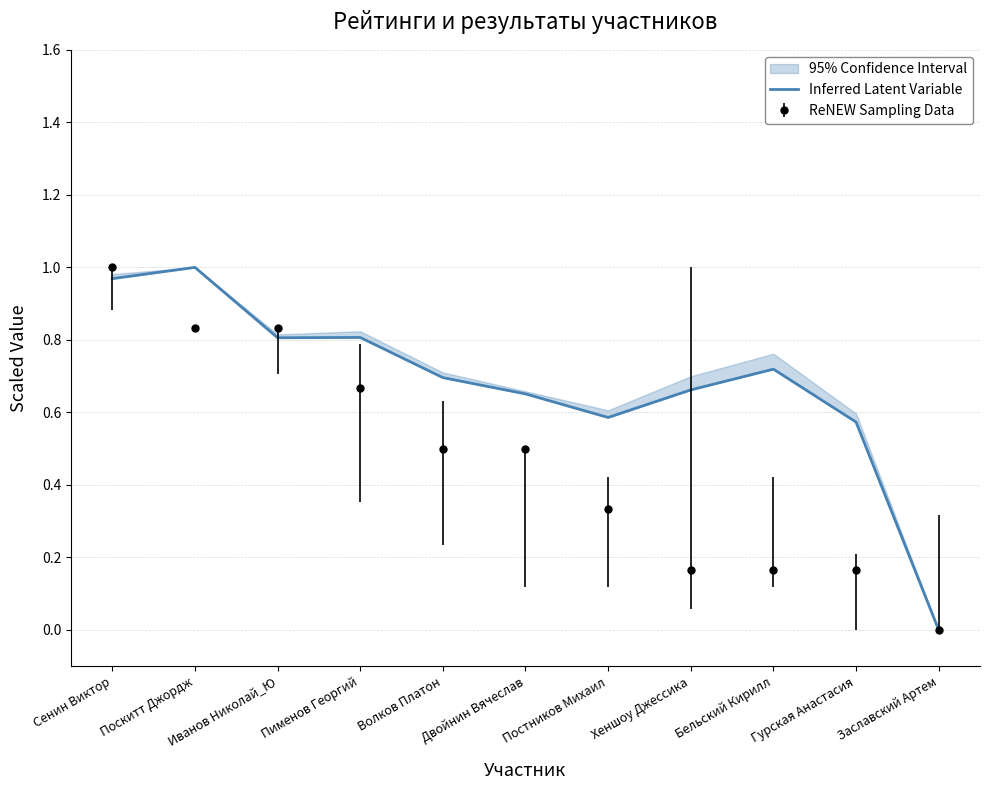

The chart shows a value of 0.7 at Двойнин Вячеслав. True or false?

True